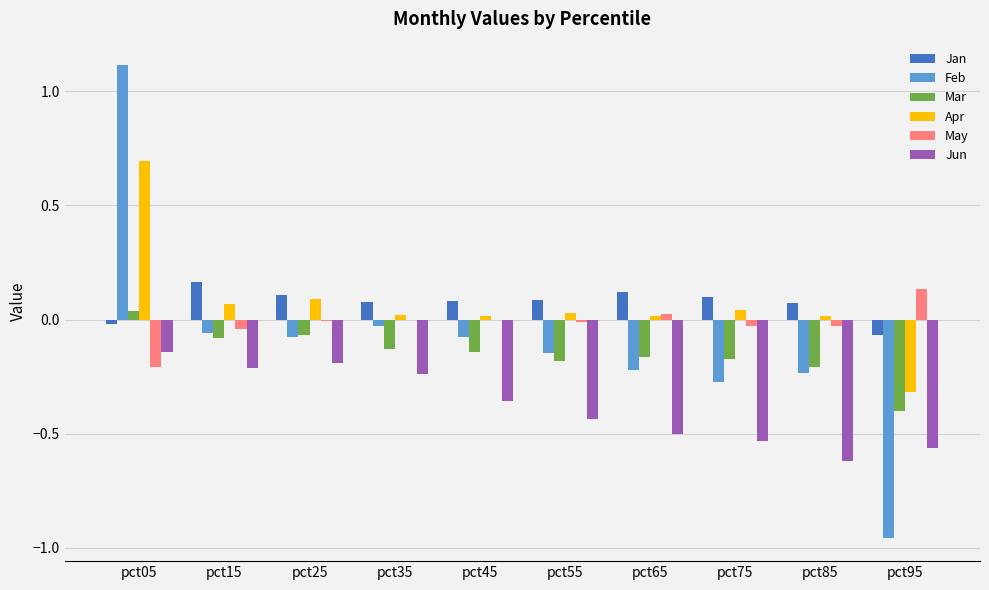

Is the value of May at pct85 greater than the value of Jan at pct45?

No